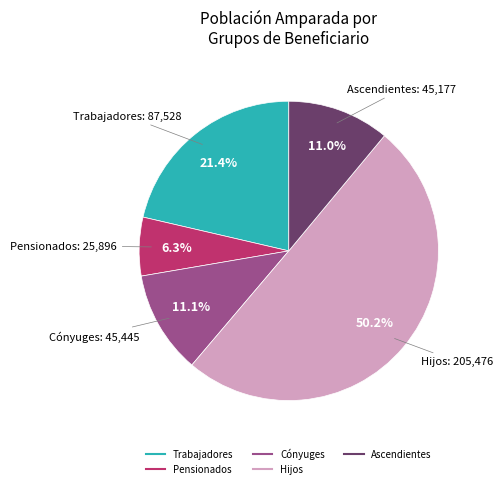

How many segments does this pie chart have?

5